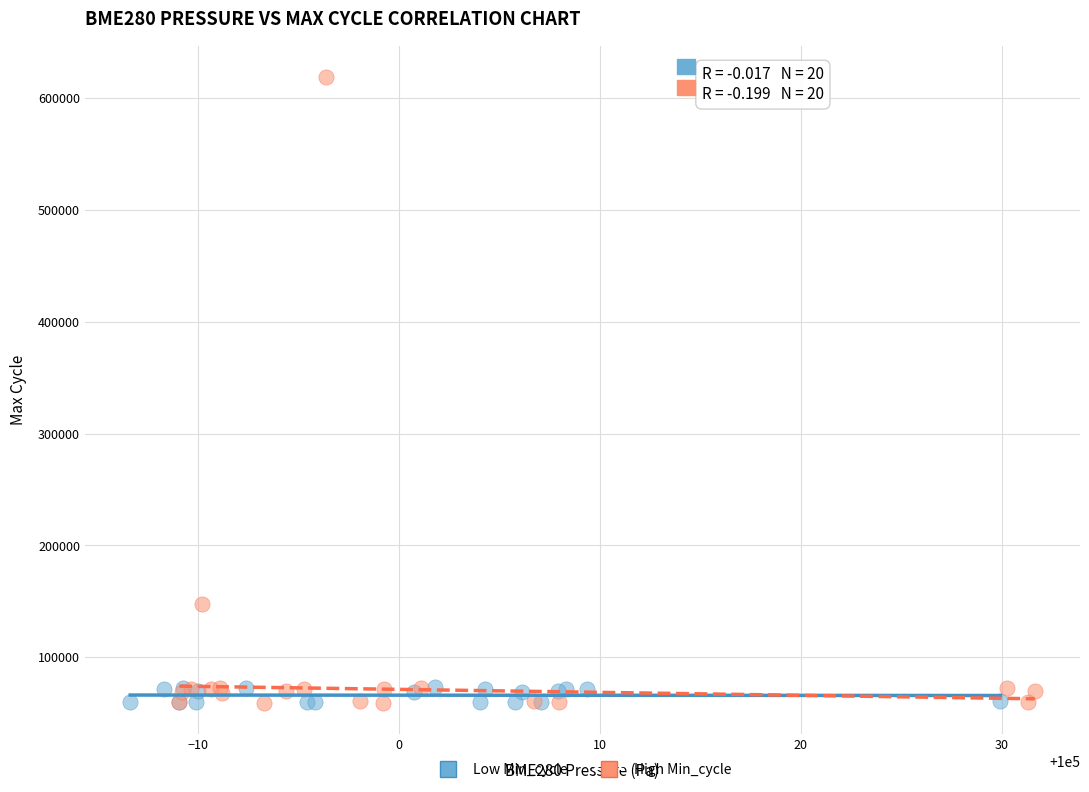

Which series has the largest Y range (max minus min)?

High Min_cycle